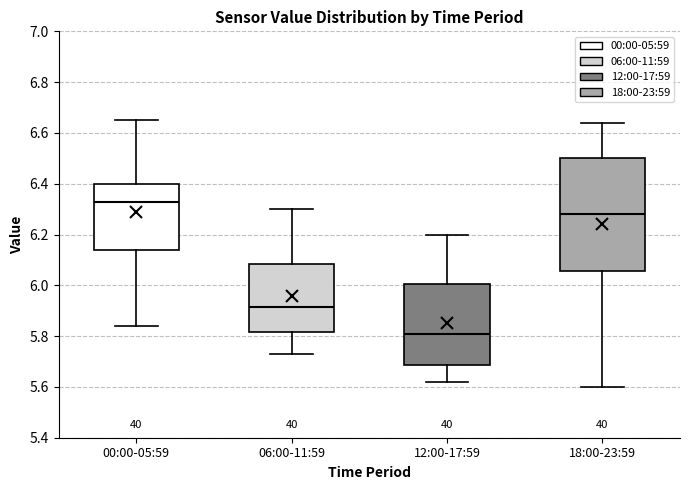

Comparing the boxes themselves (not the whiskers), which one is the tallest?

18:00-23:59